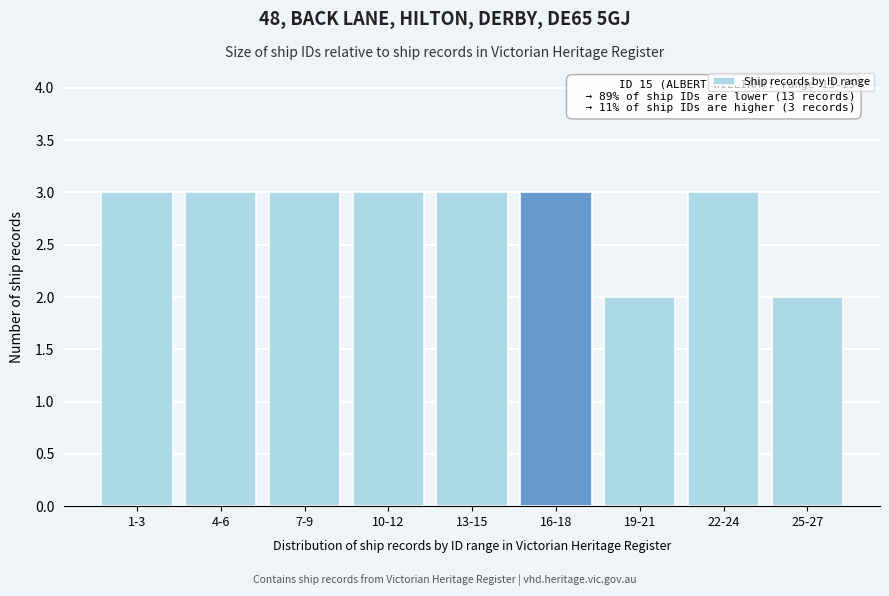

Reading left to right, transcribe all the data shown in this chart.

3	3	3	3	3	3	2	3	2